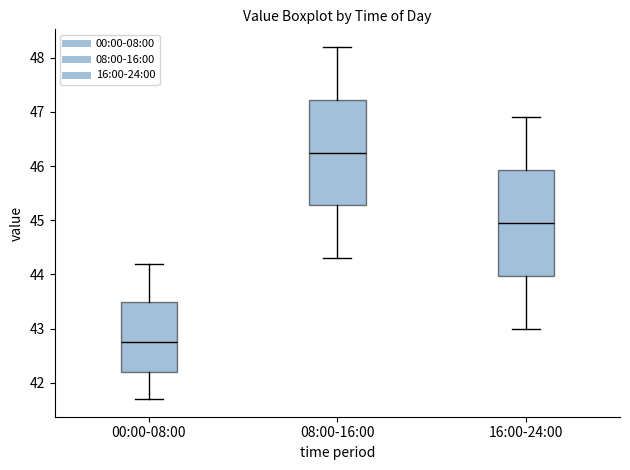

Reading left to right, transcribe this box plot: for each box, give where its median line is, the range the box spans, and where its two whiskers end, as read against the y-axis. The values are not printed on the chart, so give them approximately, as read against the axis.

00:00-08:00: median 42.8, box 42.2 to 43.5, whiskers 41.7 to 44.2
08:00-16:00: median 46.3, box 45.3 to 47.2, whiskers 44.3 to 48.2
16:00-24:00: median 45.0, box 44.0 to 45.9, whiskers 43.0 to 46.9